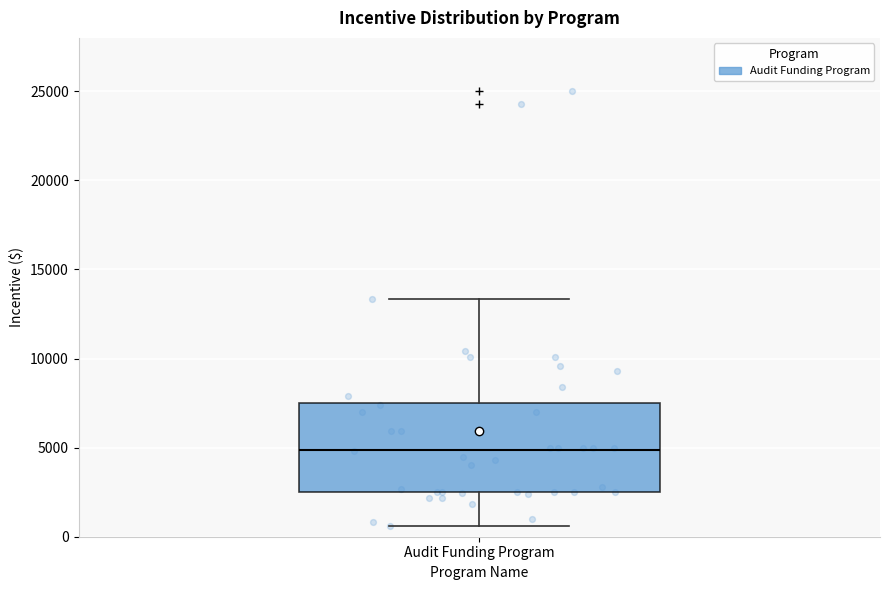

Transcribe this box plot: give where the median line is, the range the box spans, and where the two whiskers end, as read against the y-axis. The values are not printed on the chart, so give them approximately, as read against the axis.

median 5000, box 2500 to 7500, whiskers 500 to 13500